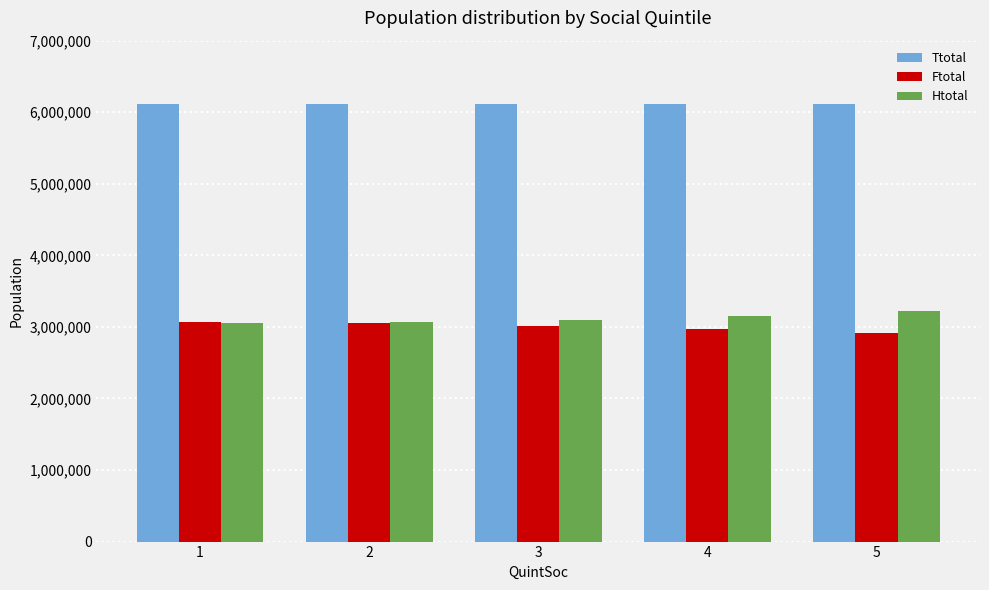

What is the sum of all Ftotal values?

15011020